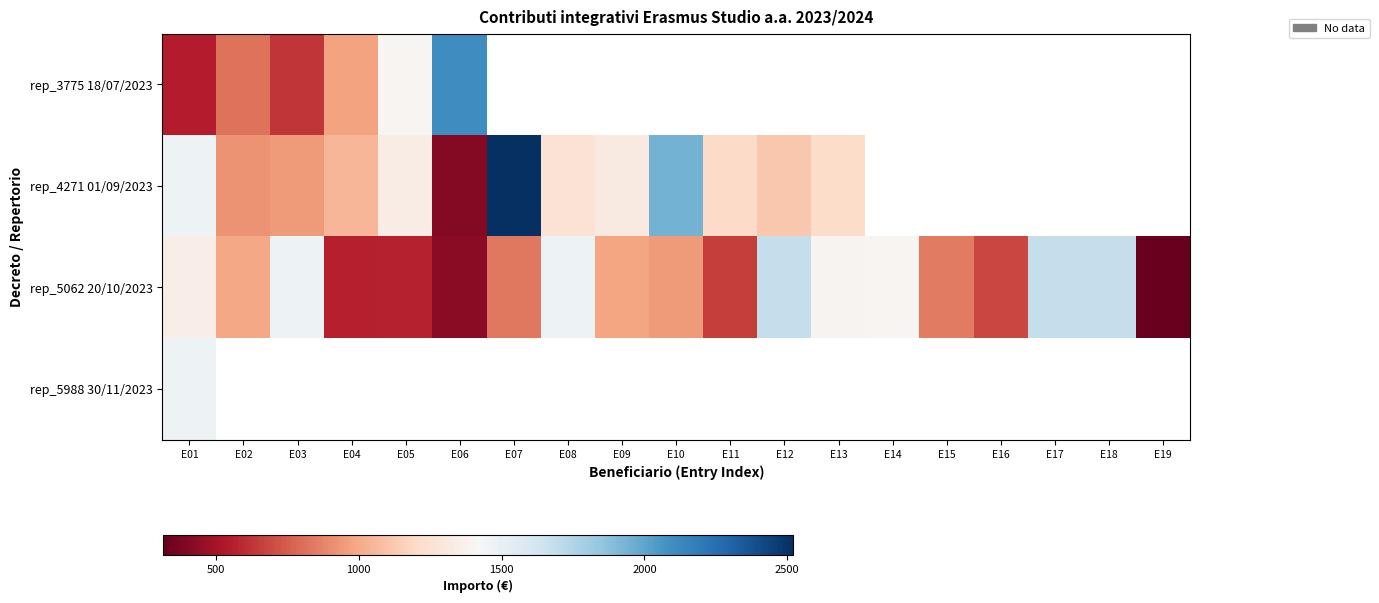

At which category does the chart reach its peak across all series?

E07